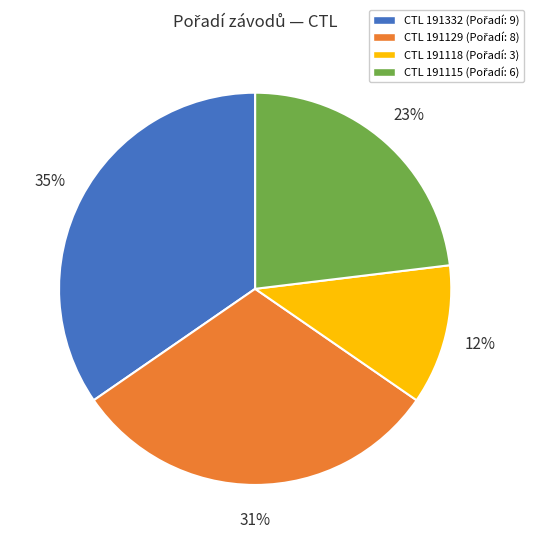

Is there a majority slice in this chart?

No